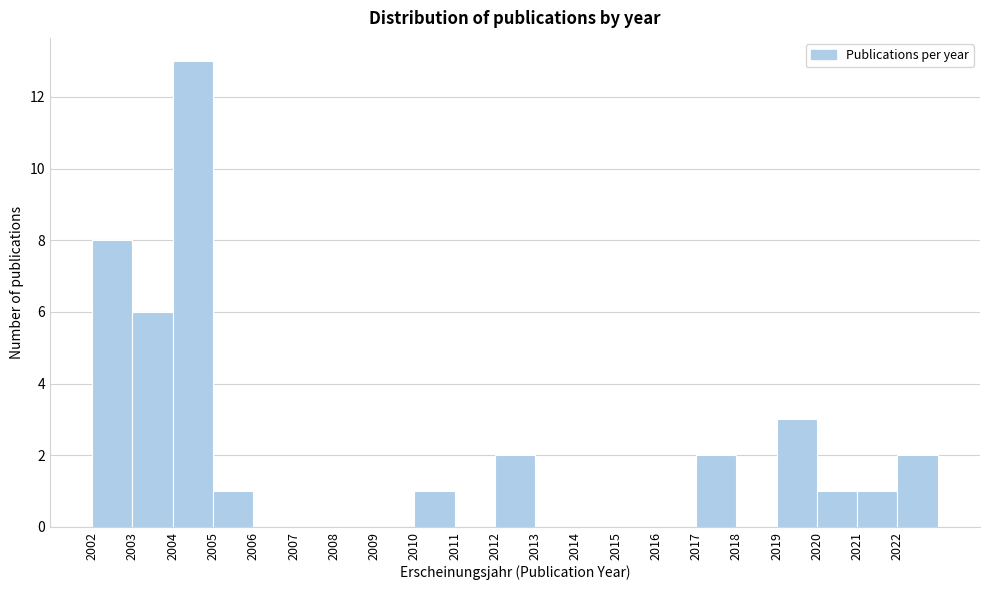

Over which range of the x-axis is the bar tallest?

2004 to 2005